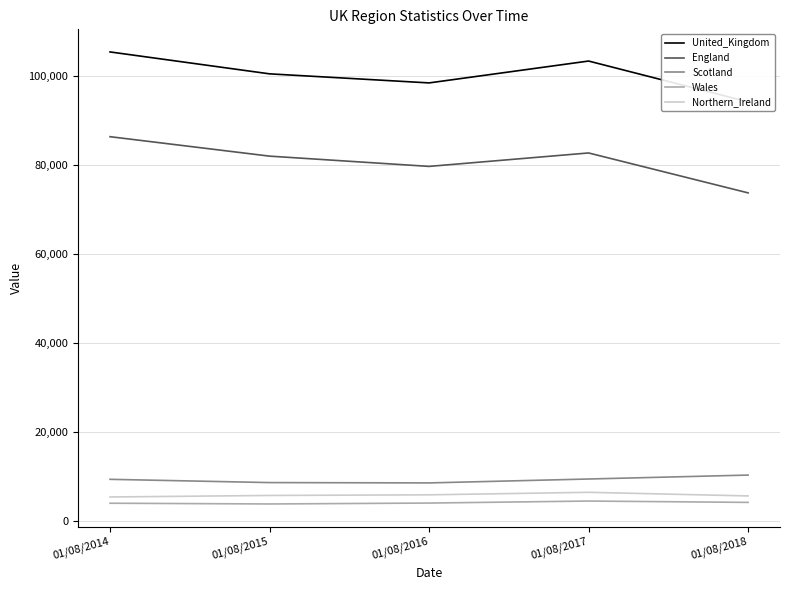

Where is the first local maximum for Northern_Ireland?

01/08/2017